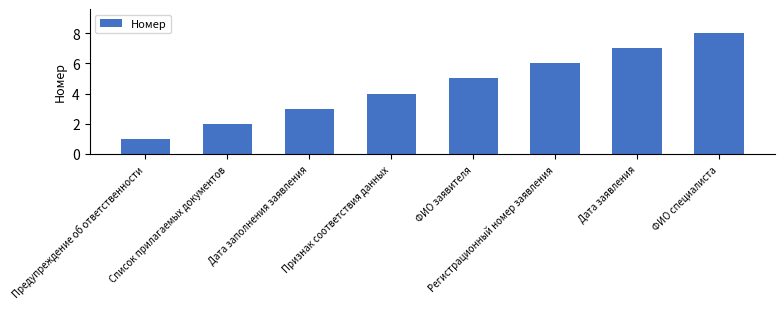

What is the maximum value shown in the chart?

8